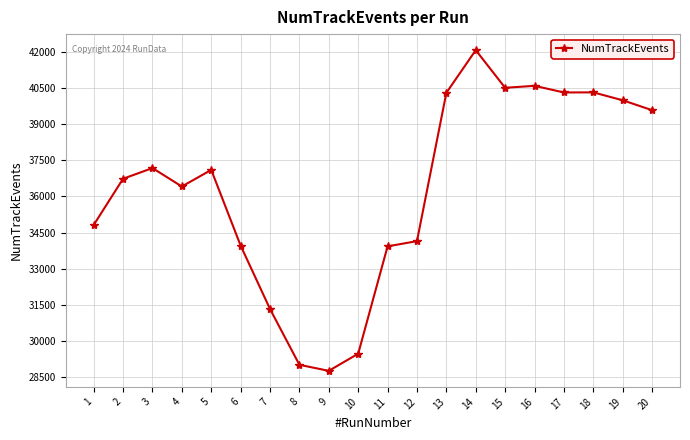

What is the difference between the maximum and second lowest values?

13048